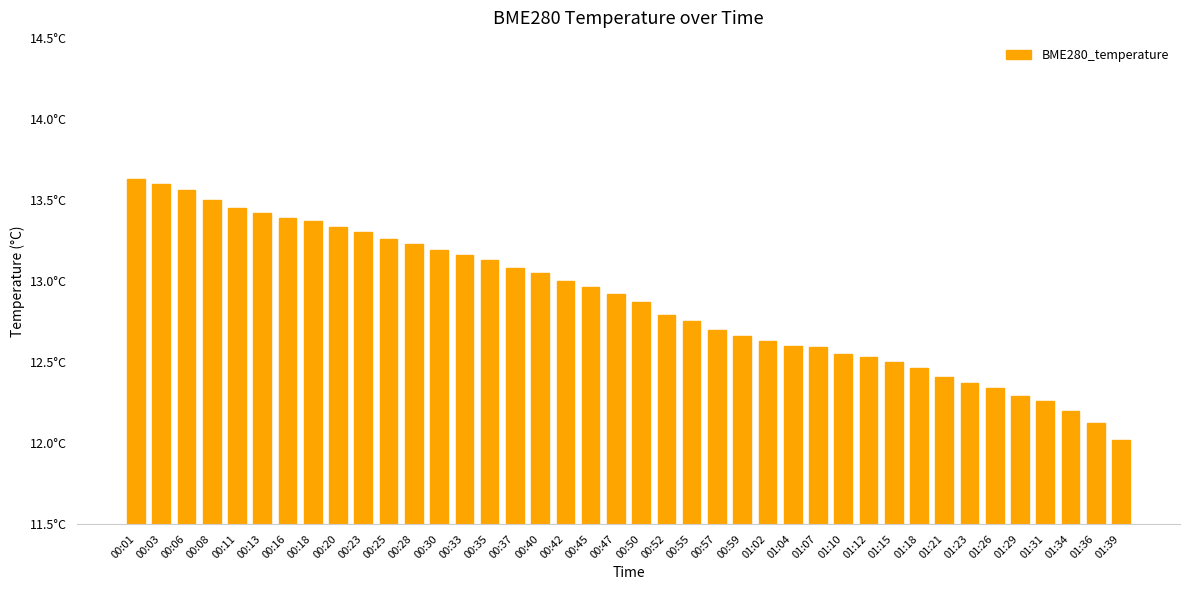

What is the ratio of the value at 00:33 to the value at 01:39?

1.1